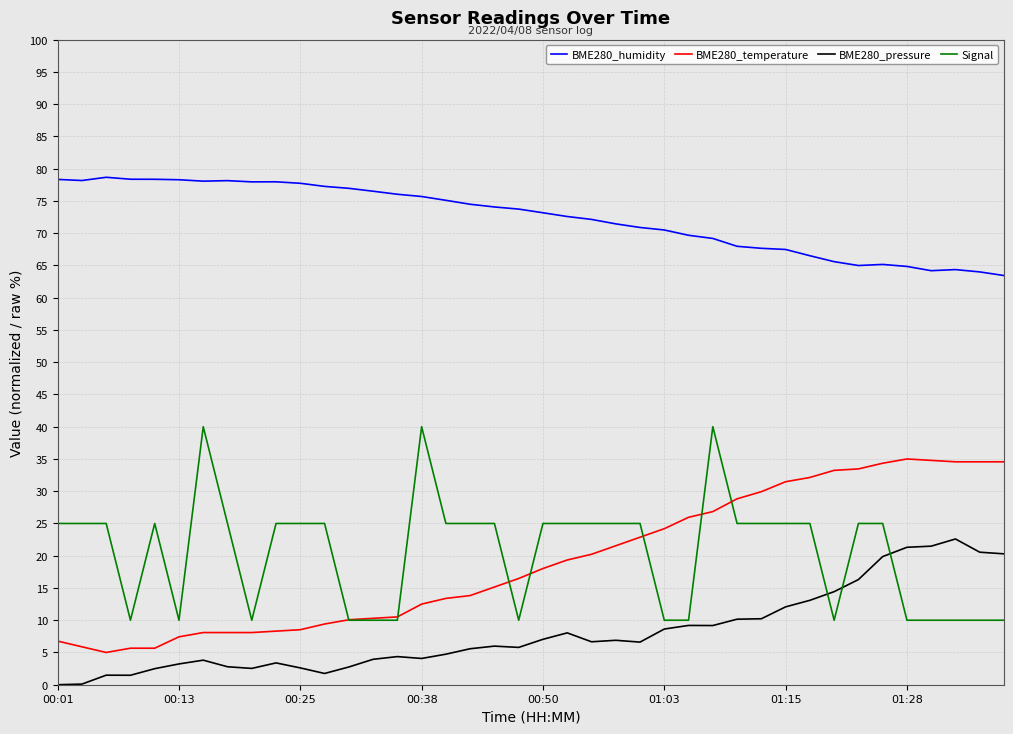

Rank the series by their maximum value, from highest to lowest.

BME280_humidity, Signal, BME280_temperature, BME280_pressure